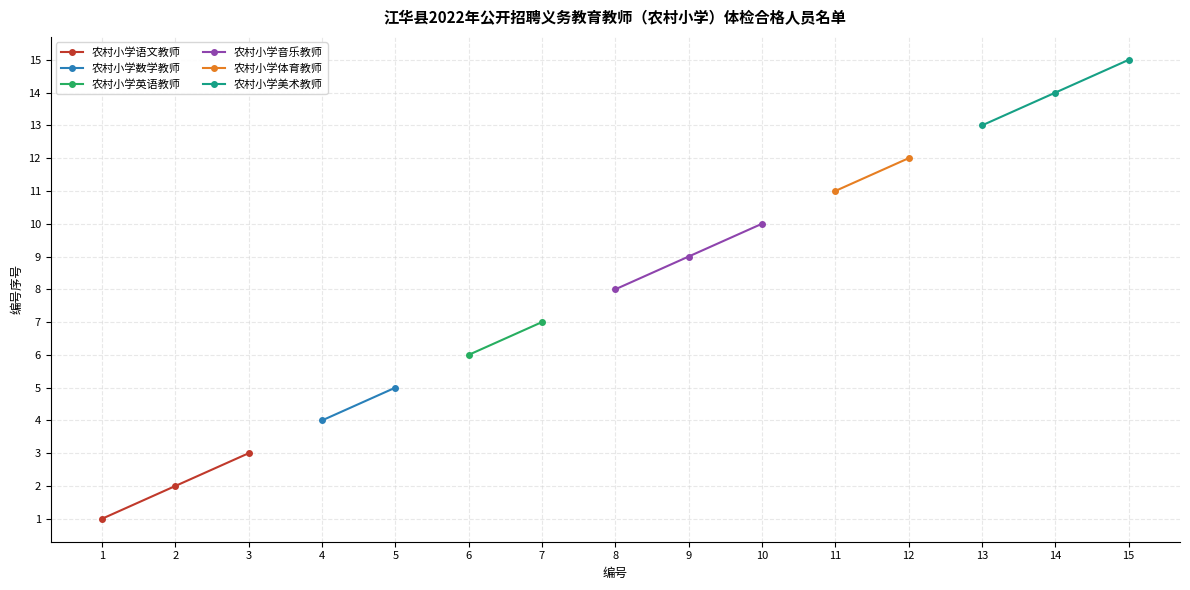

Is it true that 农村小学语文教师 equals 1 at 1?

True